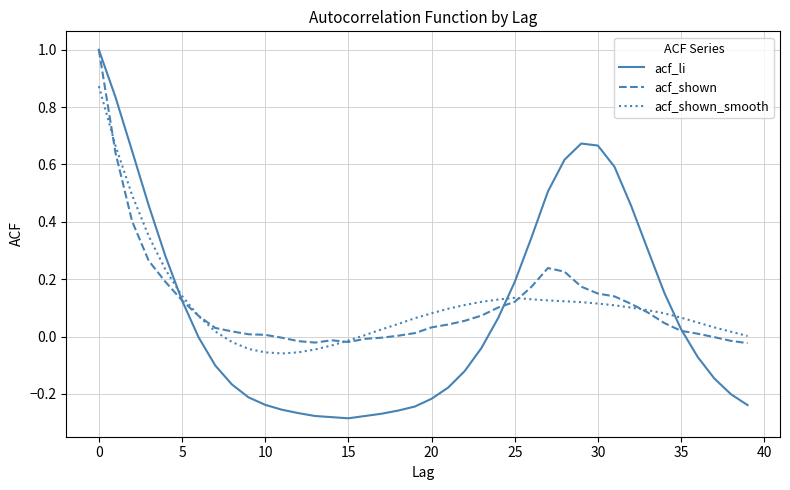

Which series has the widest spread of values?

acf_li